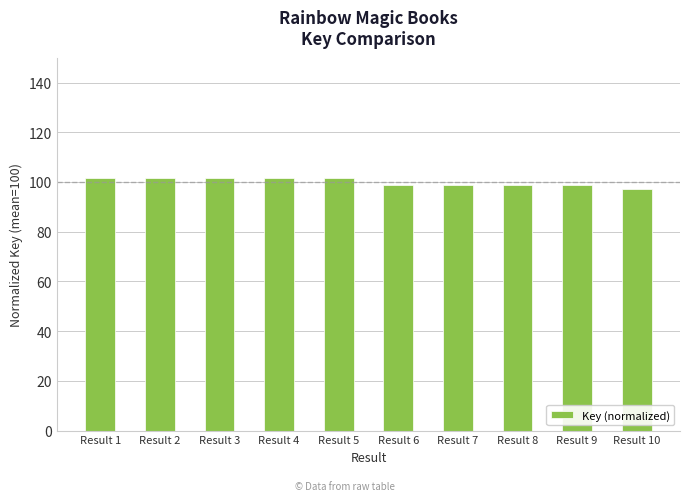

What is the greatest value displayed?

101.5